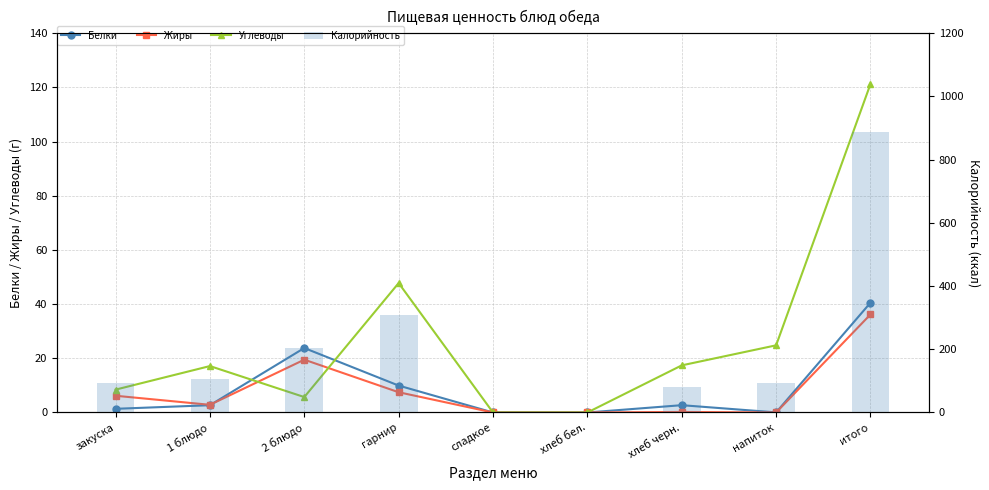

Rank the series by their maximum value, from lowest to highest.

Жиры, Белки, Углеводы, Калорийность